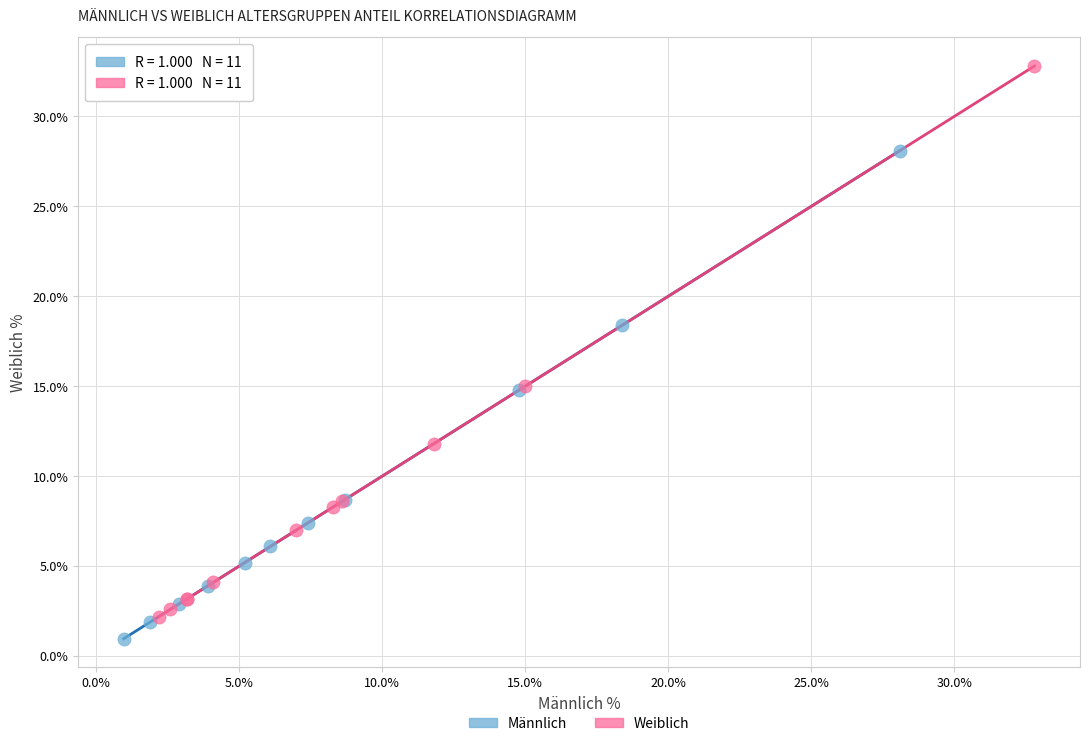

Which series has the largest Y range (max minus min)?

Weiblich